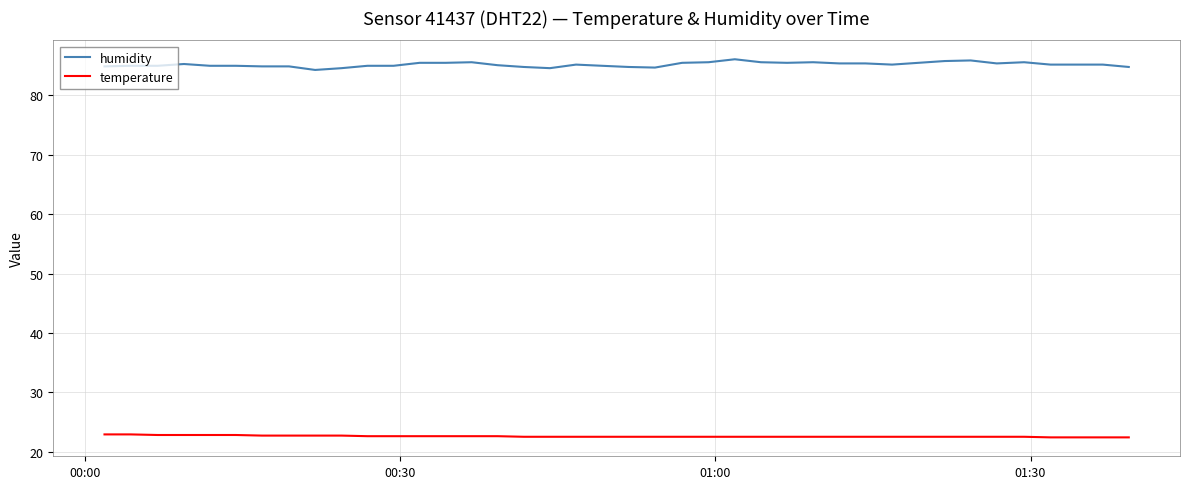

Which series has the largest total across all categories?

humidity